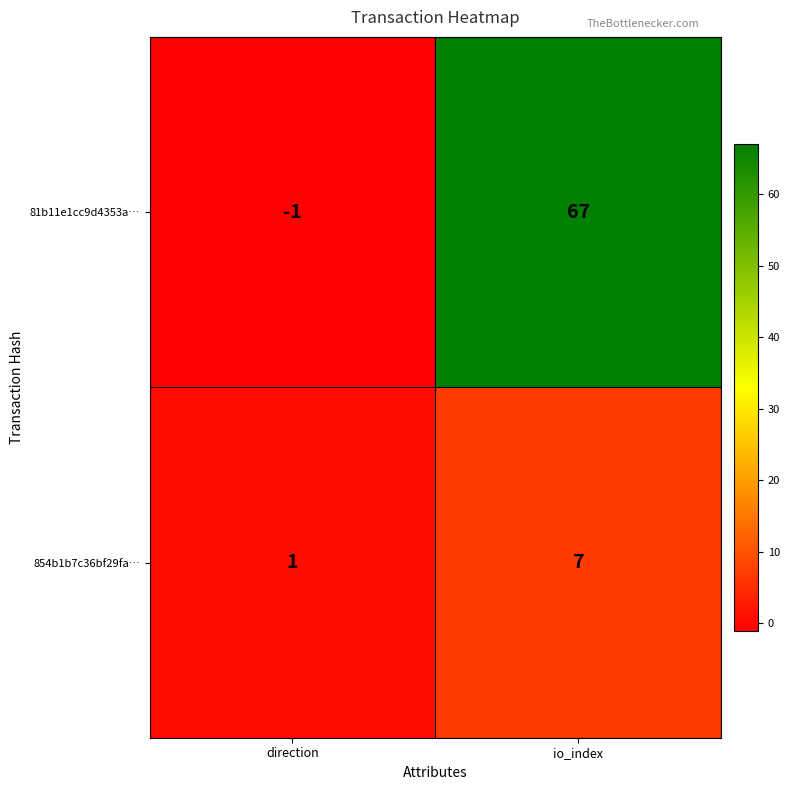

What is the sum of all 81b11e1cc9d4353a… values?

66